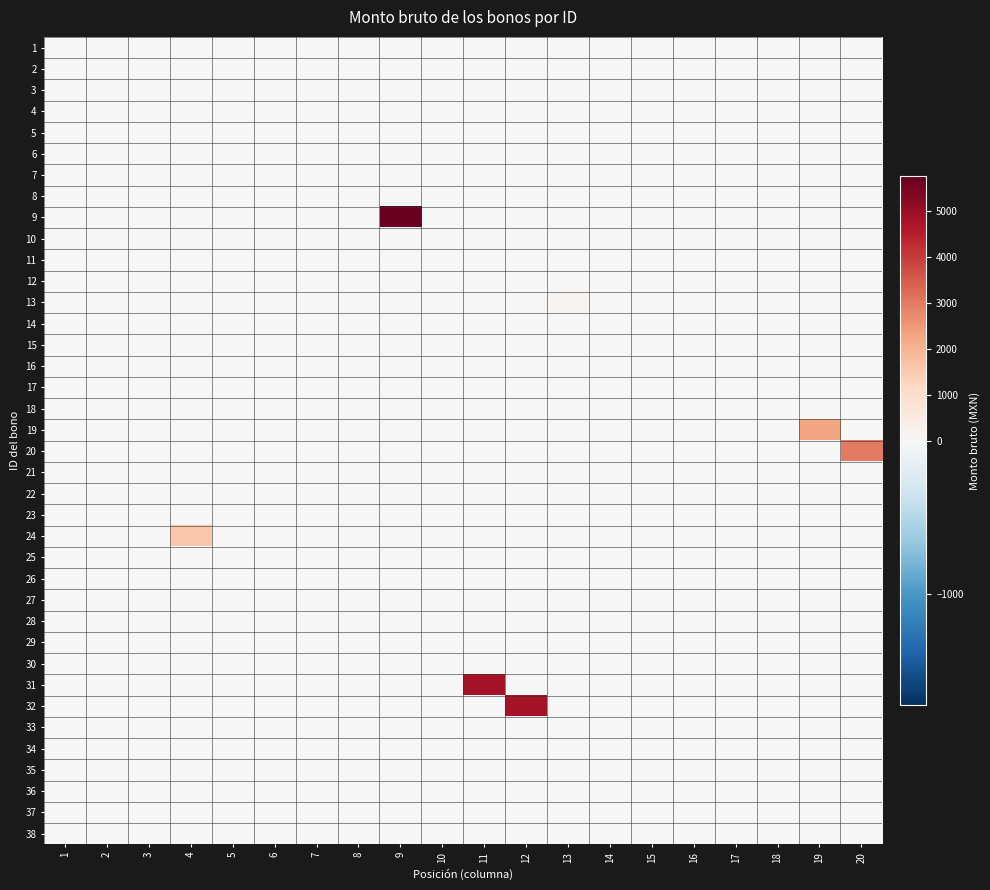

Reading left to right, list all the values displayed in this chart.

1: 1=0.0	2=0.0	3=0.0	4=0.0	5=0.0	6=0.0	7=0.0	8=0.0	9=0.0	10=0.0	11=0.0	12=0.0	13=0.0	14=0.0	15=0.0	16=0.0	17=0.0	18=0.0	19=0.0	20=0.0
2: 1=0.0	2=0.0	3=0.0	4=0.0	5=0.0	6=0.0	7=0.0	8=0.0	9=0.0	10=0.0	11=0.0	12=0.0	13=0.0	14=0.0	15=0.0	16=0.0	17=0.0	18=0.0	19=0.0	20=0.0
3: 1=0.0	2=0.0	3=0.0	4=0.0	5=0.0	6=0.0	7=0.0	8=0.0	9=0.0	10=0.0	11=0.0	12=0.0	13=0.0	14=0.0	15=0.0	16=0.0	17=0.0	18=0.0	19=0.0	20=0.0
4: 1=0.0	2=0.0	3=0.0	4=0.0	5=0.0	6=0.0	7=0.0	8=0.0	9=0.0	10=0.0	11=0.0	12=0.0	13=0.0	14=0.0	15=0.0	16=0.0	17=0.0	18=0.0	19=0.0	20=0.0
5: 1=0.0	2=0.0	3=0.0	4=0.0	5=0.0	6=0.0	7=0.0	8=0.0	9=0.0	10=0.0	11=0.0	12=0.0	13=0.0	14=0.0	15=0.0	16=0.0	17=0.0	18=0.0	19=0.0	20=0.0
6: 1=0.0	2=0.0	3=0.0	4=0.0	5=0.0	6=0.0	7=0.0	8=0.0	9=0.0	10=0.0	11=0.0	12=0.0	13=0.0	14=0.0	15=0.0	16=0.0	17=0.0	18=0.0	19=0.0	20=0.0
7: 1=0.0	2=0.0	3=0.0	4=0.0	5=0.0	6=0.0	7=0.0	8=0.0	9=0.0	10=0.0	11=0.0	12=0.0	13=0.0	14=0.0	15=0.0	16=0.0	17=0.0	18=0.0	19=0.0	20=0.0
8: 1=0.0	2=0.0	3=0.0	4=0.0	5=0.0	6=0.0	7=0.0	8=0.0	9=0.0	10=0.0	11=0.0	12=0.0	13=0.0	14=0.0	15=0.0	16=0.0	17=0.0	18=0.0	19=0.0	20=0.0
9: 1=0.0	2=0.0	3=0.0	4=0.0	5=0.0	6=0.0	7=0.0	8=0.0	9=5756.4	10=0.0	11=0.0	12=0.0	13=0.0	14=0.0	15=0.0	16=0.0	17=0.0	18=0.0	19=0.0	20=0.0
10: 1=0.0	2=0.0	3=0.0	4=0.0	5=0.0	6=0.0	7=0.0	8=0.0	9=0.0	10=0.0	11=0.0	12=0.0	13=0.0	14=0.0	15=0.0	16=0.0	17=0.0	18=0.0	19=0.0	20=0.0
11: 1=0.0	2=0.0	3=0.0	4=0.0	5=0.0	6=0.0	7=0.0	8=0.0	9=0.0	10=0.0	11=0.0	12=0.0	13=0.0	14=0.0	15=0.0	16=0.0	17=0.0	18=0.0	19=0.0	20=0.0
12: 1=0.0	2=0.0	3=0.0	4=0.0	5=0.0	6=0.0	7=0.0	8=0.0	9=0.0	10=0.0	11=0.0	12=0.0	13=0.0	14=0.0	15=0.0	16=0.0	17=0.0	18=0.0	19=0.0	20=0.0
13: 1=0.0	2=0.0	3=0.0	4=0.0	5=0.0	6=0.0	7=0.0	8=0.0	9=0.0	10=0.0	11=0.0	12=0.0	13=101.0	14=0.0	15=0.0	16=0.0	17=0.0	18=0.0	19=0.0	20=0.0
14: 1=0.0	2=0.0	3=0.0	4=0.0	5=0.0	6=0.0	7=0.0	8=0.0	9=0.0	10=0.0	11=0.0	12=0.0	13=0.0	14=0.0	15=0.0	16=0.0	17=0.0	18=0.0	19=0.0	20=0.0
15: 1=0.0	2=0.0	3=0.0	4=0.0	5=0.0	6=0.0	7=0.0	8=0.0	9=0.0	10=0.0	11=0.0	12=0.0	13=0.0	14=0.0	15=0.0	16=0.0	17=0.0	18=0.0	19=0.0	20=0.0
16: 1=0.0	2=0.0	3=0.0	4=0.0	5=0.0	6=0.0	7=0.0	8=0.0	9=0.0	10=0.0	11=0.0	12=0.0	13=0.0	14=0.0	15=0.0	16=0.0	17=0.0	18=0.0	19=0.0	20=0.0
17: 1=0.0	2=0.0	3=0.0	4=0.0	5=0.0	6=0.0	7=0.0	8=0.0	9=0.0	10=0.0	11=0.0	12=0.0	13=0.0	14=0.0	15=0.0	16=0.0	17=0.0	18=0.0	19=0.0	20=0.0
18: 1=0.0	2=0.0	3=0.0	4=0.0	5=0.0	6=0.0	7=0.0	8=0.0	9=0.0	10=0.0	11=0.0	12=0.0	13=0.0	14=0.0	15=0.0	16=0.0	17=0.0	18=0.0	19=0.0	20=0.0
19: 1=0.0	2=0.0	3=0.0	4=0.0	5=0.0	6=0.0	7=0.0	8=0.0	9=0.0	10=0.0	11=0.0	12=0.0	13=0.0	14=0.0	15=0.0	16=0.0	17=0.0	18=0.0	19=2286.0	20=0.0
20: 1=0.0	2=0.0	3=0.0	4=0.0	5=0.0	6=0.0	7=0.0	8=0.0	9=0.0	10=0.0	11=0.0	12=0.0	13=0.0	14=0.0	15=0.0	16=0.0	17=0.0	18=0.0	19=0.0	20=3000.0
21: 1=0.0	2=0.0	3=0.0	4=0.0	5=0.0	6=0.0	7=0.0	8=0.0	9=0.0	10=0.0	11=0.0	12=0.0	13=0.0	14=0.0	15=0.0	16=0.0	17=0.0	18=0.0	19=0.0	20=0.0
22: 1=0.0	2=0.0	3=0.0	4=0.0	5=0.0	6=0.0	7=0.0	8=0.0	9=0.0	10=0.0	11=0.0	12=0.0	13=0.0	14=0.0	15=0.0	16=0.0	17=0.0	18=0.0	19=0.0	20=0.0
23: 1=0.0	2=0.0	3=0.0	4=0.0	5=0.0	6=0.0	7=0.0	8=0.0	9=0.0	10=0.0	11=0.0	12=0.0	13=0.0	14=0.0	15=0.0	16=0.0	17=0.0	18=0.0	19=0.0	20=0.0
24: 1=0.0	2=0.0	3=0.0	4=1600.0	5=0.0	6=0.0	7=0.0	8=0.0	9=0.0	10=0.0	11=0.0	12=0.0	13=0.0	14=0.0	15=0.0	16=0.0	17=0.0	18=0.0	19=0.0	20=0.0
25: 1=0.0	2=0.0	3=0.0	4=0.0	5=0.0	6=0.0	7=0.0	8=0.0	9=0.0	10=0.0	11=0.0	12=0.0	13=0.0	14=0.0	15=0.0	16=0.0	17=0.0	18=0.0	19=0.0	20=0.0
26: 1=0.0	2=0.0	3=0.0	4=0.0	5=0.0	6=0.0	7=0.0	8=0.0	9=0.0	10=0.0	11=0.0	12=0.0	13=0.0	14=0.0	15=0.0	16=0.0	17=0.0	18=0.0	19=0.0	20=0.0
27: 1=0.0	2=0.0	3=0.0	4=0.0	5=0.0	6=0.0	7=0.0	8=0.0	9=0.0	10=0.0	11=0.0	12=0.0	13=0.0	14=0.0	15=0.0	16=0.0	17=0.0	18=0.0	19=0.0	20=0.0
28: 1=0.0	2=0.0	3=0.0	4=0.0	5=0.0	6=0.0	7=0.0	8=0.0	9=0.0	10=0.0	11=0.0	12=0.0	13=0.0	14=0.0	15=0.0	16=0.0	17=0.0	18=0.0	19=0.0	20=0.0
29: 1=0.0	2=0.0	3=0.0	4=0.0	5=0.0	6=0.0	7=0.0	8=0.0	9=0.0	10=0.0	11=0.0	12=0.0	13=0.0	14=0.0	15=0.0	16=0.0	17=0.0	18=0.0	19=0.0	20=0.0
30: 1=0.0	2=0.0	3=0.0	4=0.0	5=0.0	6=0.0	7=0.0	8=0.0	9=0.0	10=0.0	11=0.0	12=0.0	13=0.0	14=0.0	15=0.0	16=0.0	17=0.0	18=0.0	19=0.0	20=0.0
31: 1=0.0	2=0.0	3=0.0	4=0.0	5=0.0	6=0.0	7=0.0	8=0.0	9=0.0	10=0.0	11=4800.0	12=0.0	13=0.0	14=0.0	15=0.0	16=0.0	17=0.0	18=0.0	19=0.0	20=0.0
32: 1=0.0	2=0.0	3=0.0	4=0.0	5=0.0	6=0.0	7=0.0	8=0.0	9=0.0	10=0.0	11=0.0	12=4800.0	13=0.0	14=0.0	15=0.0	16=0.0	17=0.0	18=0.0	19=0.0	20=0.0
33: 1=0.0	2=0.0	3=0.0	4=0.0	5=0.0	6=0.0	7=0.0	8=0.0	9=0.0	10=0.0	11=0.0	12=0.0	13=0.0	14=0.0	15=0.0	16=0.0	17=0.0	18=0.0	19=0.0	20=0.0
34: 1=0.0	2=0.0	3=0.0	4=0.0	5=0.0	6=0.0	7=0.0	8=0.0	9=0.0	10=0.0	11=0.0	12=0.0	13=0.0	14=0.0	15=0.0	16=0.0	17=0.0	18=0.0	19=0.0	20=0.0
35: 1=0.0	2=0.0	3=0.0	4=0.0	5=0.0	6=0.0	7=0.0	8=0.0	9=0.0	10=0.0	11=0.0	12=0.0	13=0.0	14=0.0	15=0.0	16=0.0	17=0.0	18=0.0	19=0.0	20=0.0
36: 1=0.0	2=0.0	3=0.0	4=0.0	5=0.0	6=0.0	7=0.0	8=0.0	9=0.0	10=0.0	11=0.0	12=0.0	13=0.0	14=0.0	15=0.0	16=0.0	17=0.0	18=0.0	19=0.0	20=0.0
37: 1=0.0	2=0.0	3=0.0	4=0.0	5=0.0	6=0.0	7=0.0	8=0.0	9=0.0	10=0.0	11=0.0	12=0.0	13=0.0	14=0.0	15=0.0	16=0.0	17=0.0	18=0.0	19=0.0	20=0.0
38: 1=0.0	2=0.0	3=0.0	4=0.0	5=0.0	6=0.0	7=0.0	8=0.0	9=0.0	10=0.0	11=0.0	12=0.0	13=0.0	14=0.0	15=0.0	16=0.0	17=0.0	18=0.0	19=0.0	20=0.0